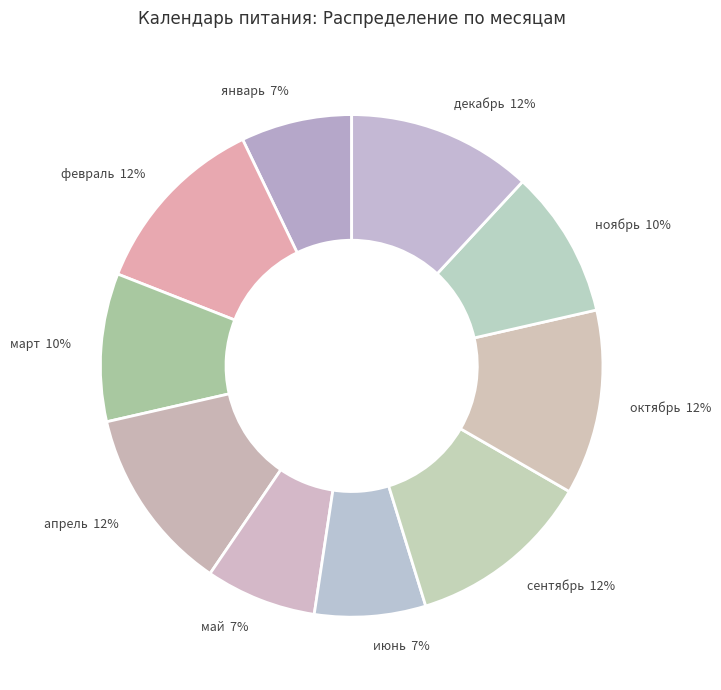

Count the number of slices in the pie.

10